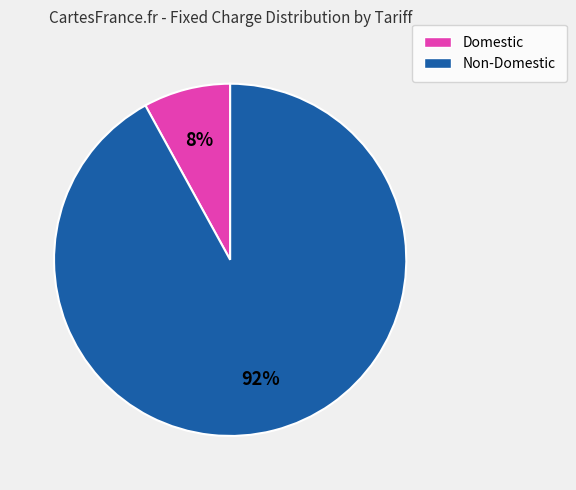

To the nearest percent, what is the difference between the largest and smallest slice percentages?

84%